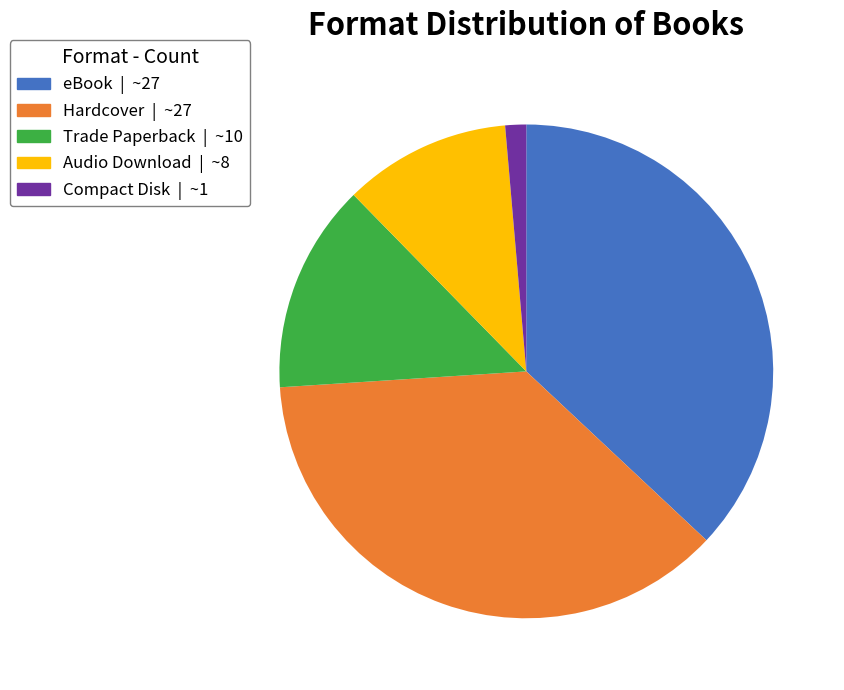

The Compact Disk slice represents 11% of the pie. True or false?

False